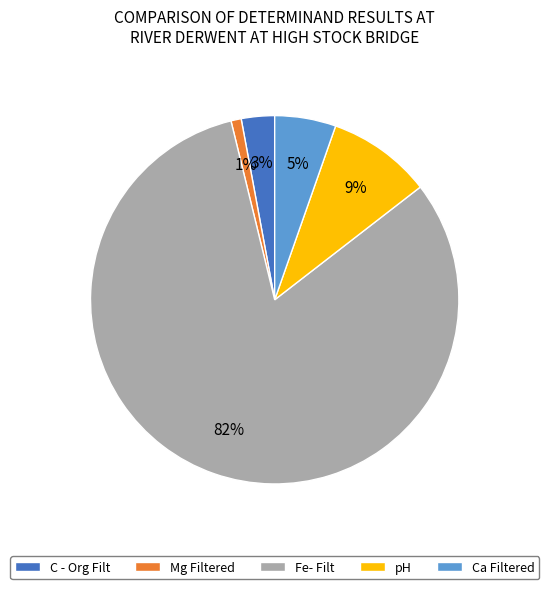

Which category has the smallest portion of the pie?

Mg Filtered